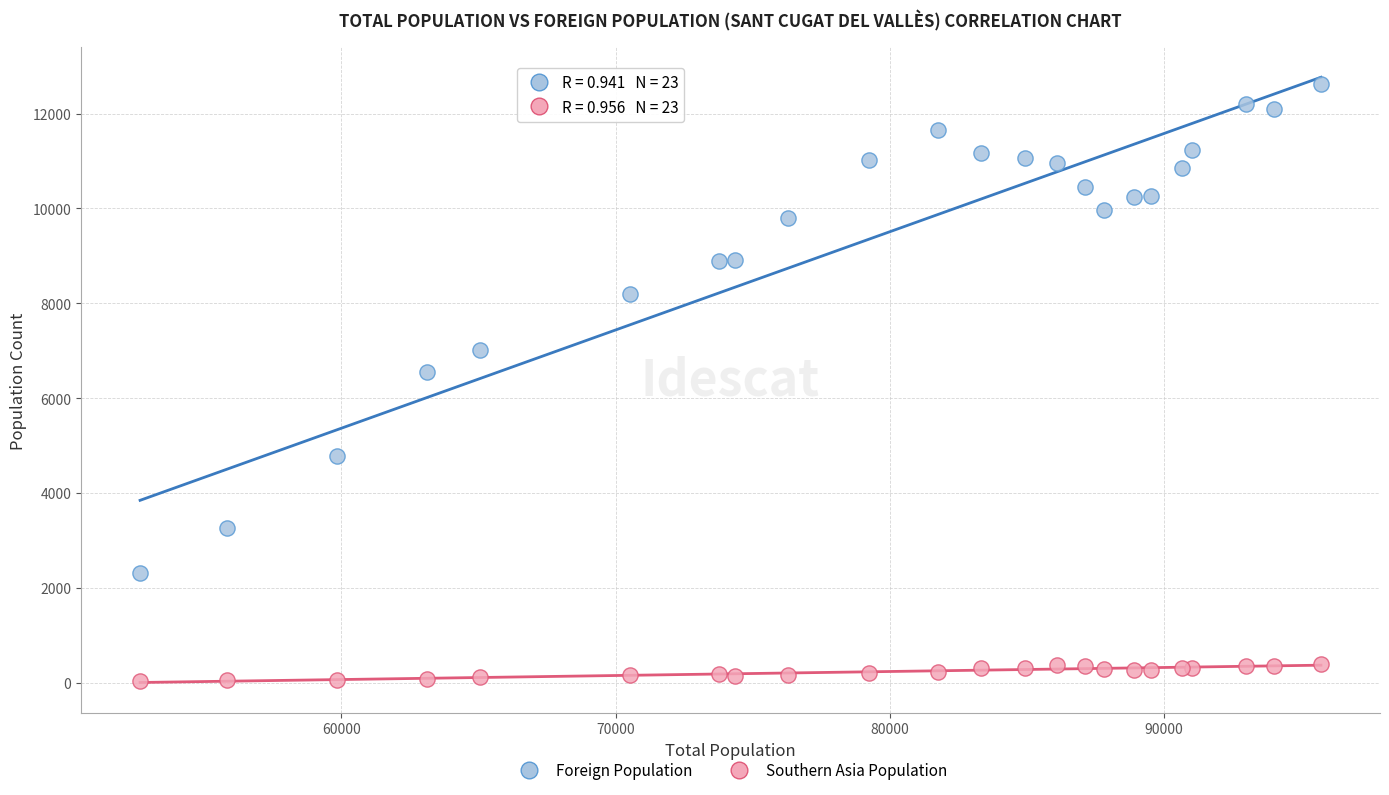

Which series contains the lowest Y value?

Southern Asia Population